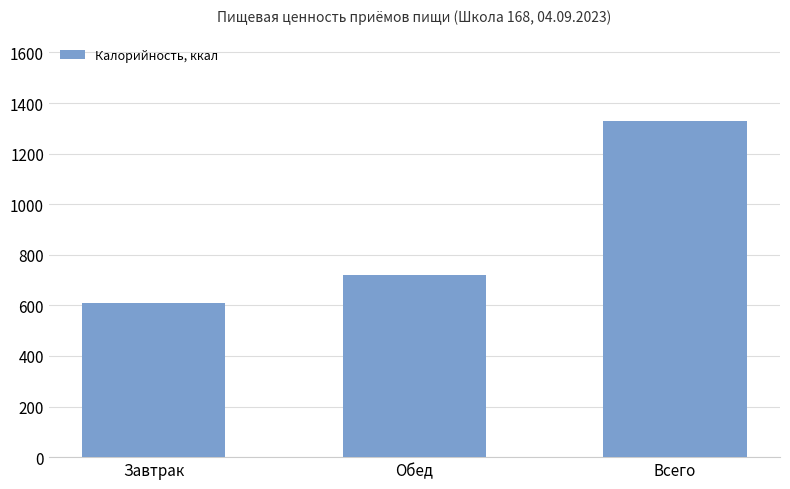

At which category does the chart reach its minimum across all series?

Завтрак